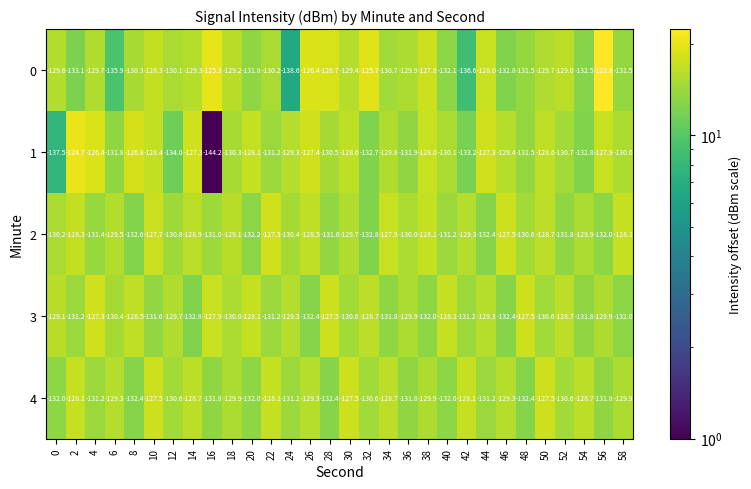

What is the spread (max minus min) of values at 58?

3.9